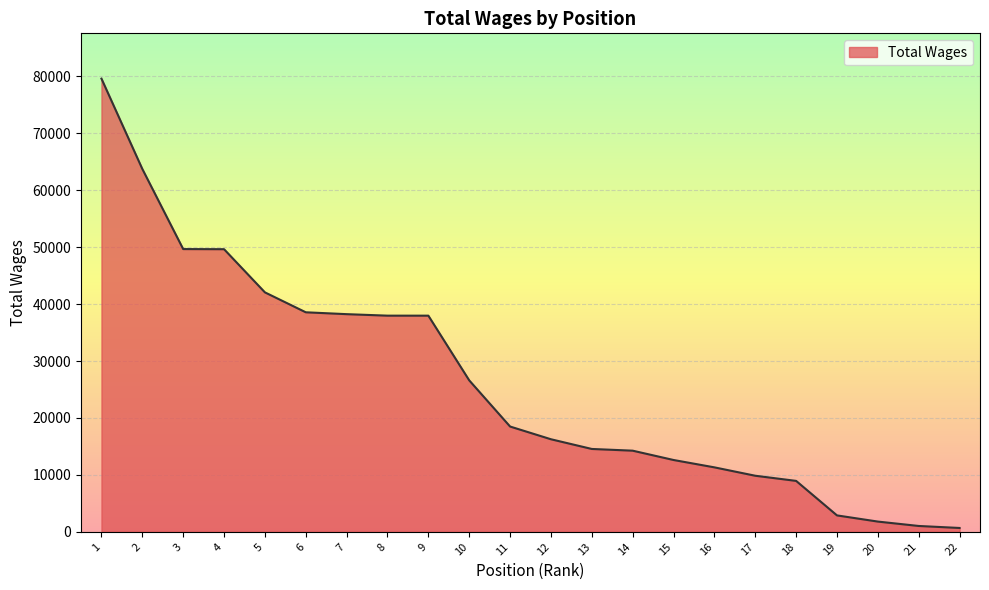

The value at 17 is 14587. True or false?

False